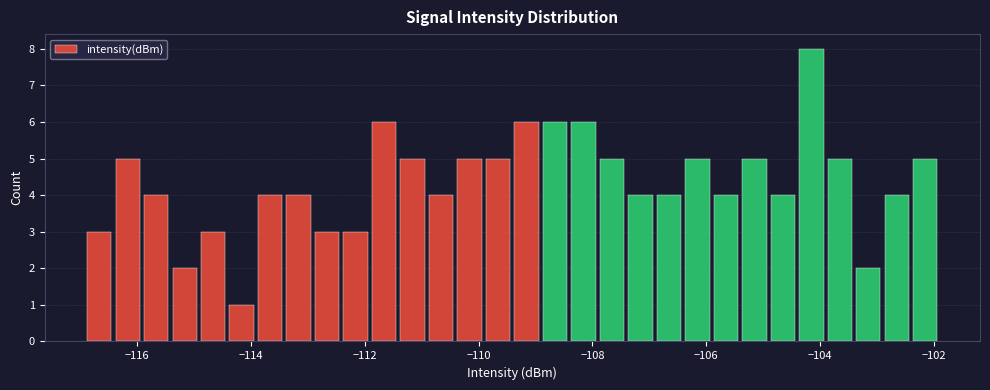

Around what value on the x-axis is the tallest bar? Give the approximate position of its centre, as read against the axis.

-104.2